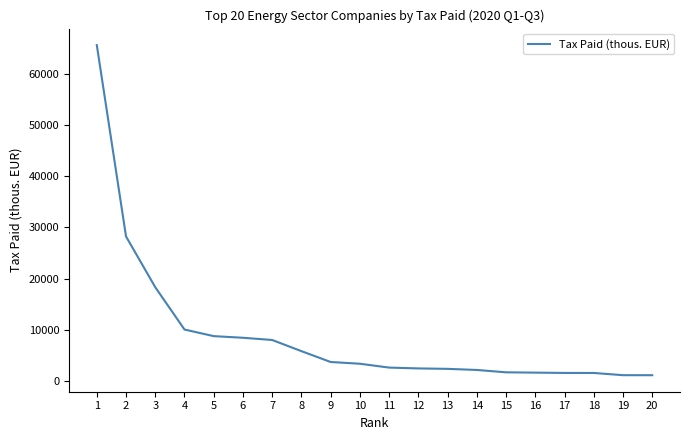

Approximately how many times larger is the value at 17 compared to 18?

1.0